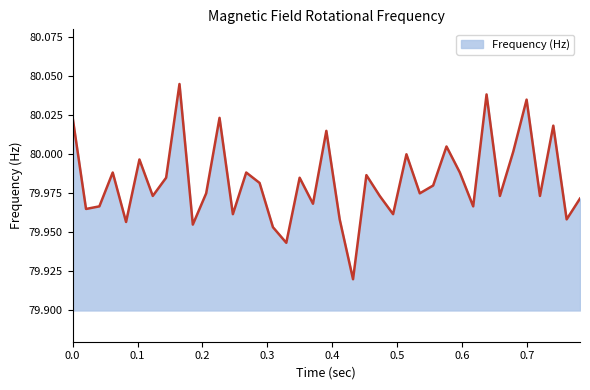

Is this an area chart (filled region under the line)?

Yes